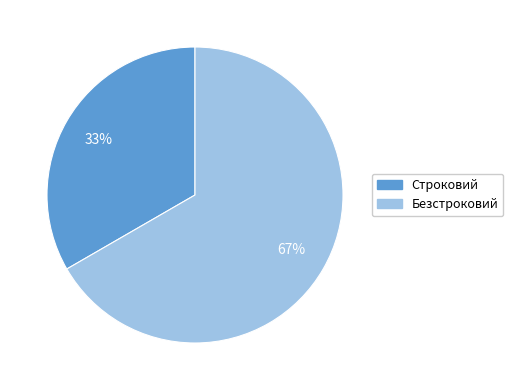

Do Строковий and Безстроковий together represent more than half of the pie?

Yes